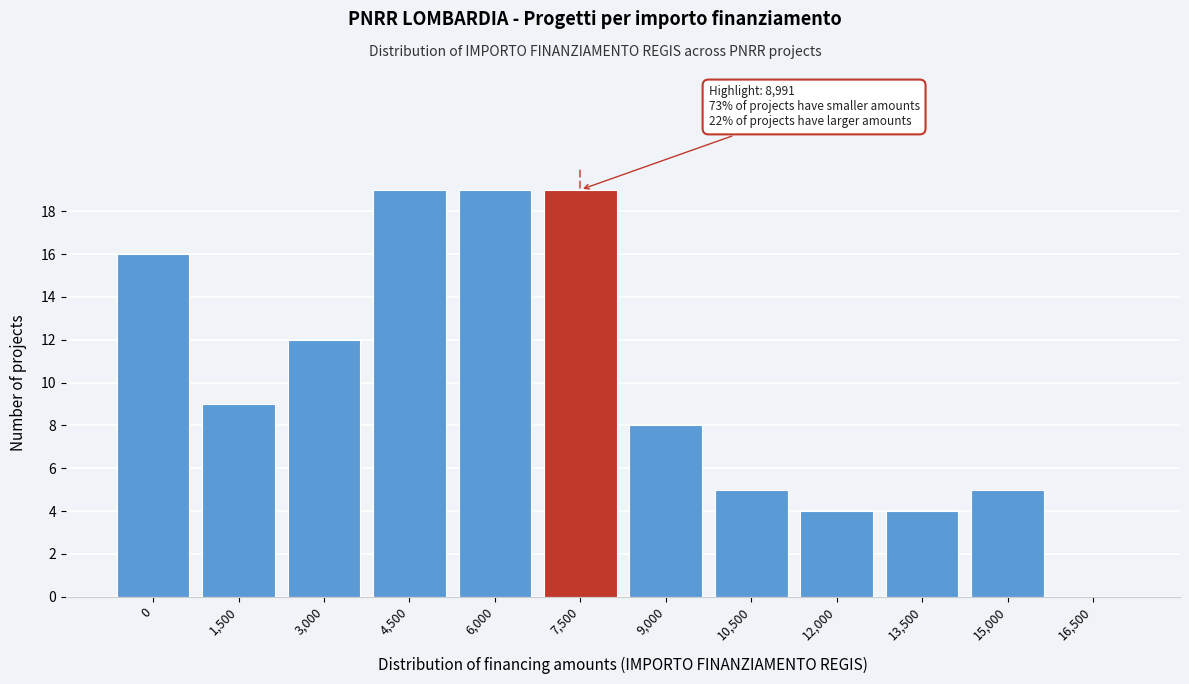

Reading left to right, list all the values displayed in this chart.

0=16	1,500=9	3,000=12	4,500=19	6,000=19	7,500=19	9,000=8	10,500=5	12,000=4	13,500=4	15,000=5	16,500=0